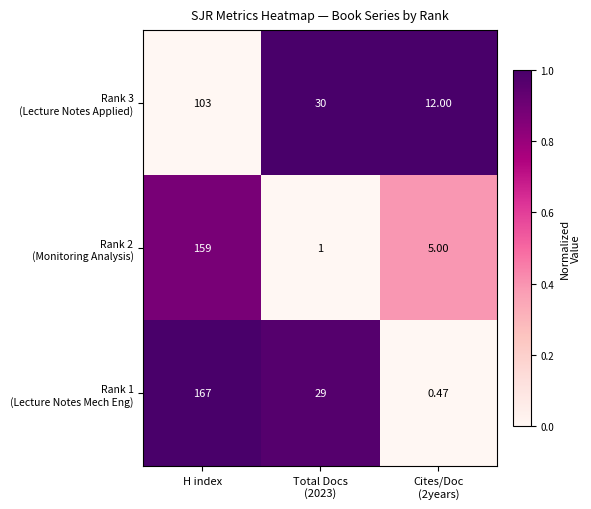

What is the total value across all series at Total Docs
(2023)?

60.0